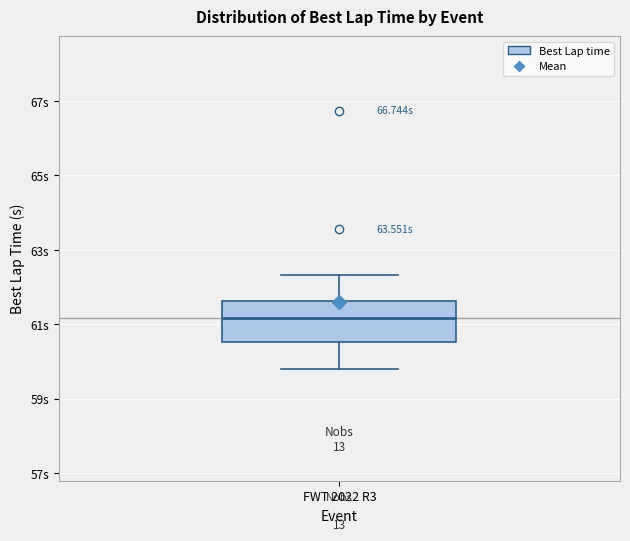

Read this box plot against the y-axis: the position of the median line, the range covered by the box, and the ends of both whiskers. The values are not printed on the chart, so give them approximately, as read against the axis.

median 61.2, box 60.6 to 61.6, whiskers 59.8 to 62.4